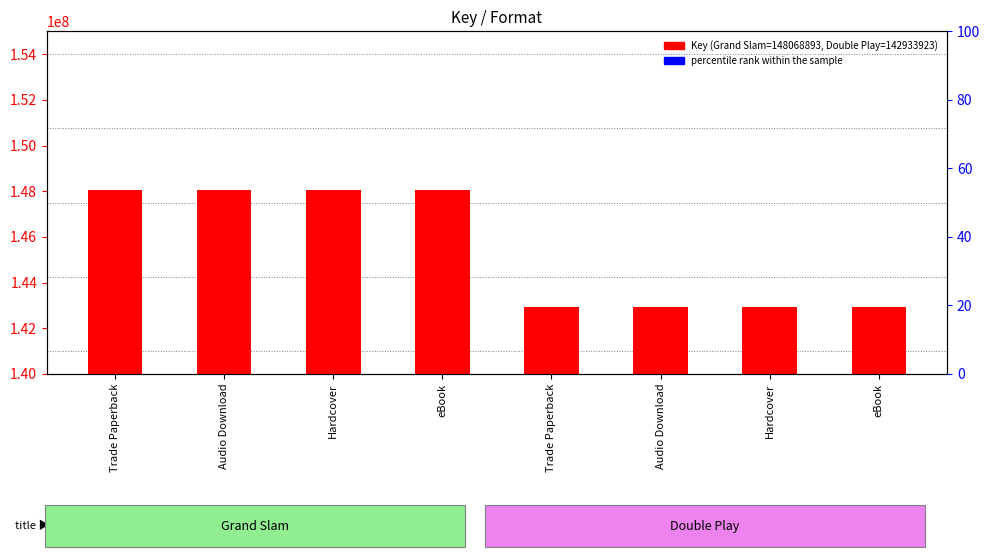

The chart shows a value of 148068893 at Trade Paperback. True or false?

True